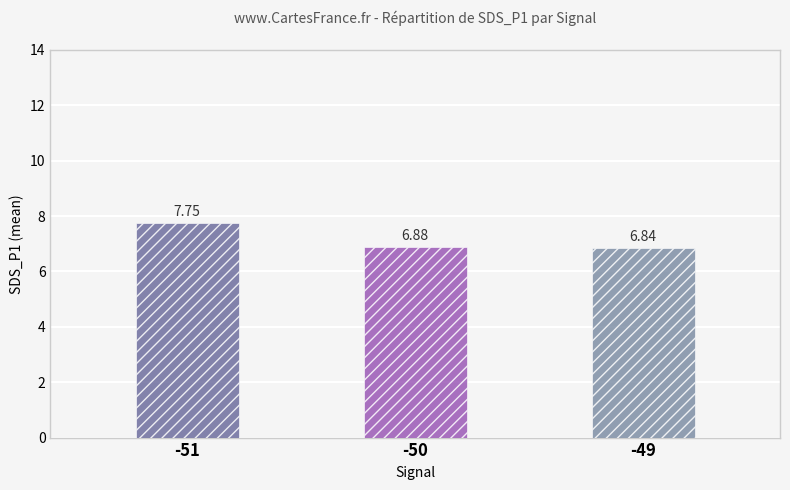

How many bars are there in total?

3